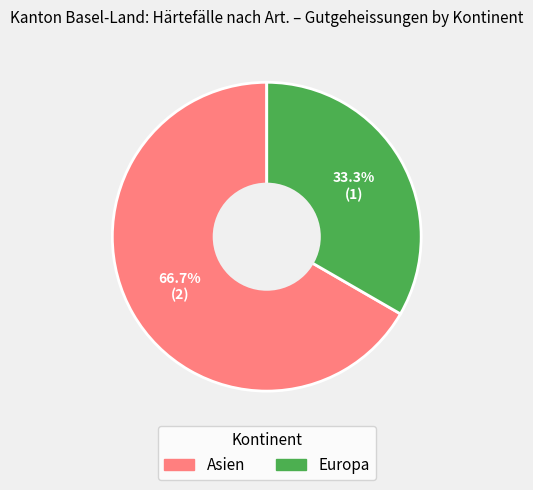

Is there a majority slice in this chart?

Yes